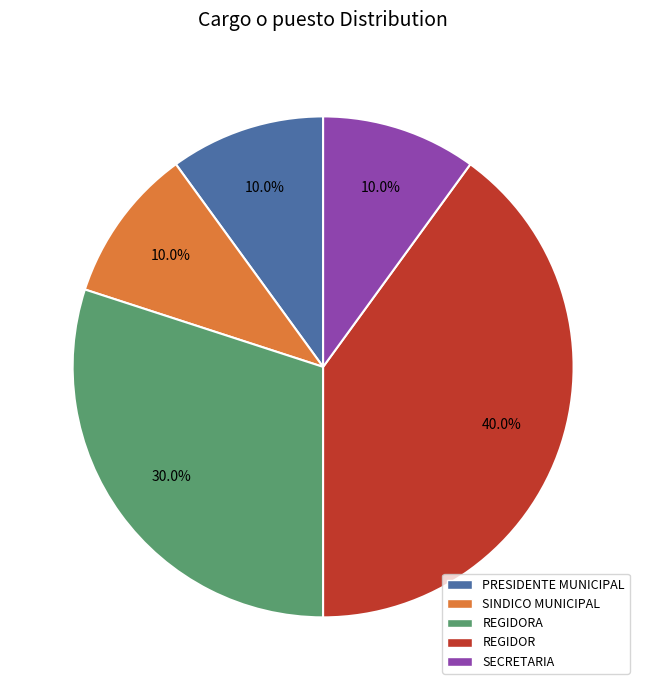

To the nearest percent, what portion does SINDICO MUNICIPAL represent?

10%